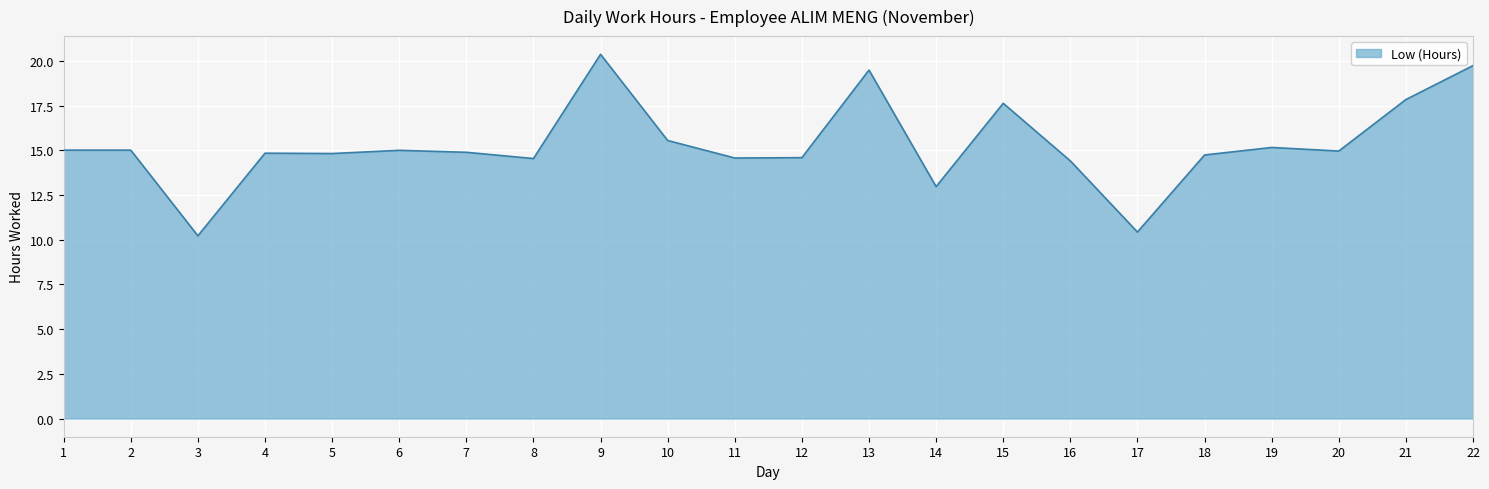

What is the greatest value displayed?

20.4